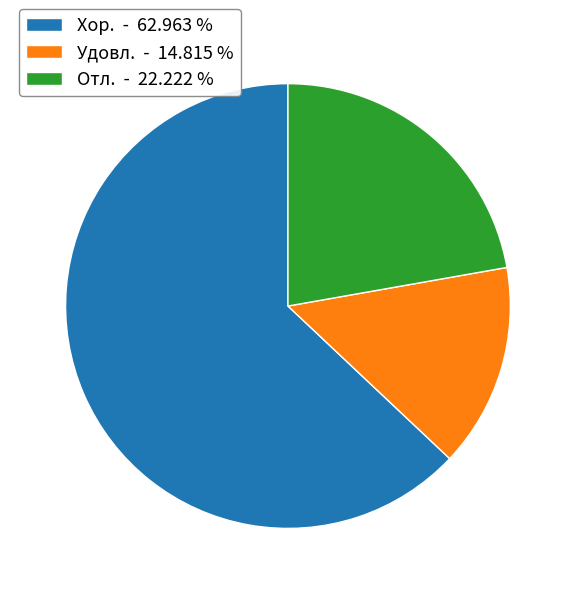

What is the ratio of the value at Удовл. to the value at Отл.?

0.7